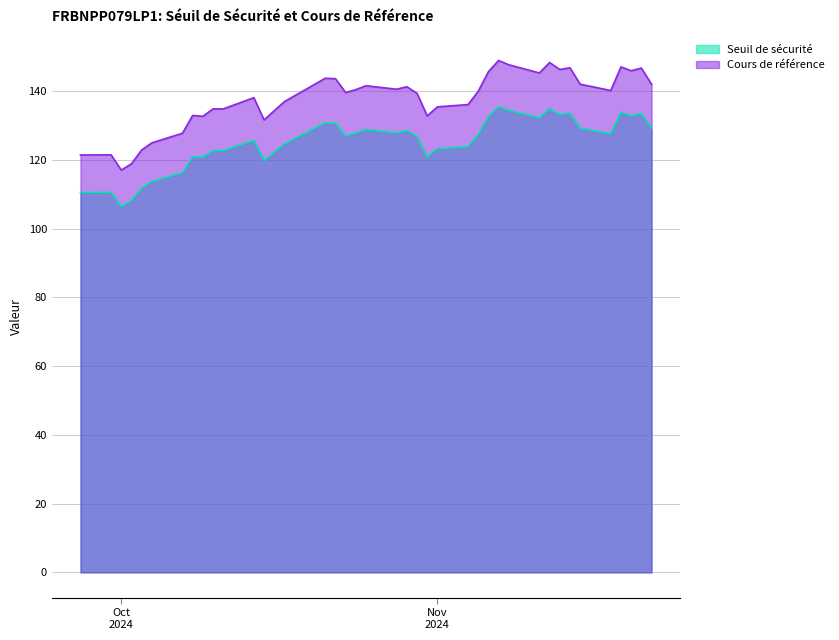

List the series in order of their peak value, highest first.

Cours de référence, Seuil de sécurité